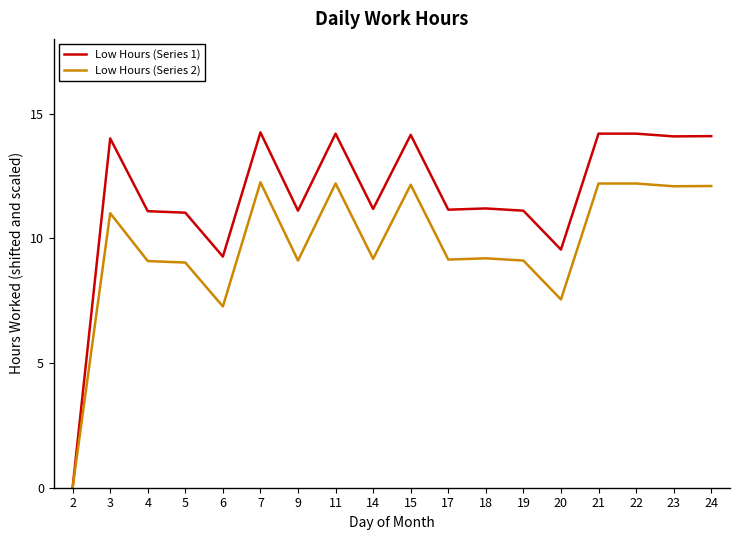

What is the spread (max minus min) of values at 3?

3.0